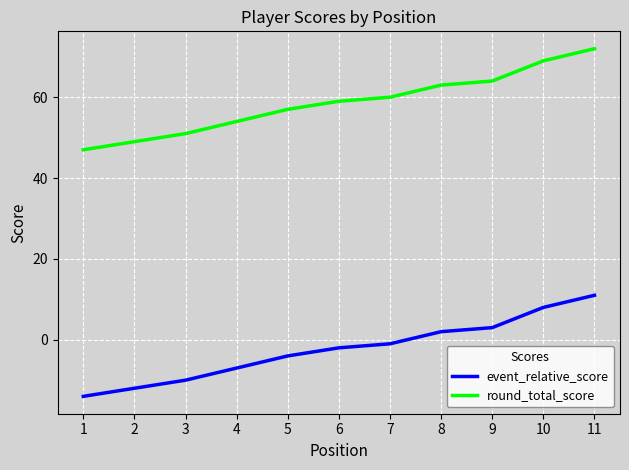

True or false: event_relative_score and round_total_score cross at least once.

False